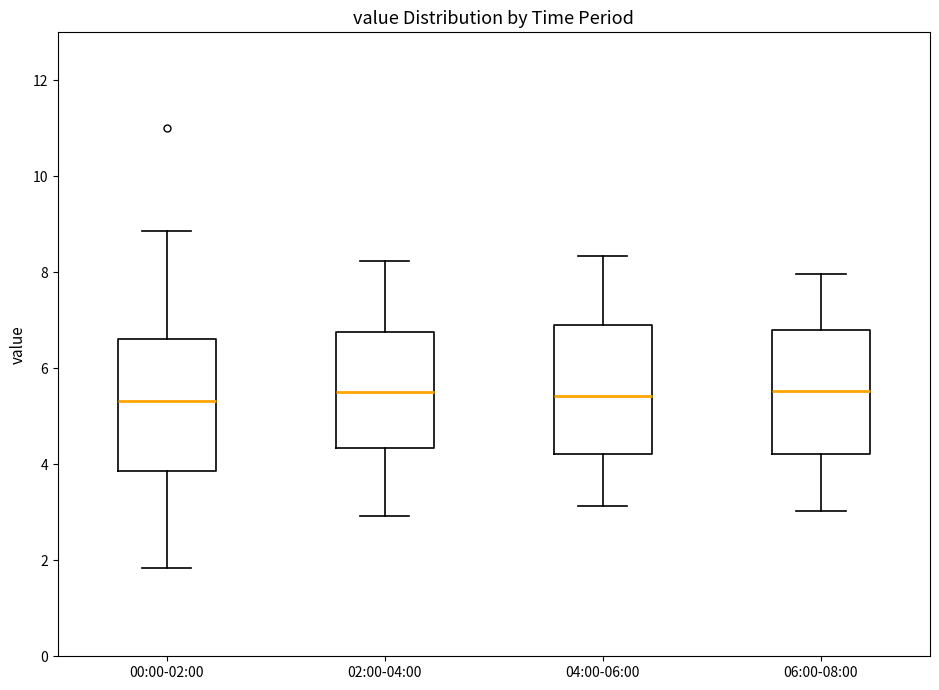

Reading left to right, transcribe this box plot: for each box, give where its median line is, the range the box spans, and where its two whiskers end, as read against the y-axis. The values are not printed on the chart, so give them approximately, as read against the axis.

00:00-02:00: median 5.4, box 3.8 to 6.6, whiskers 1.8 to 8.8
02:00-04:00: median 5.6, box 4.4 to 6.8, whiskers 3.0 to 8.2
04:00-06:00: median 5.4, box 4.2 to 6.8, whiskers 3.2 to 8.4
06:00-08:00: median 5.6, box 4.2 to 6.8, whiskers 3.0 to 8.0